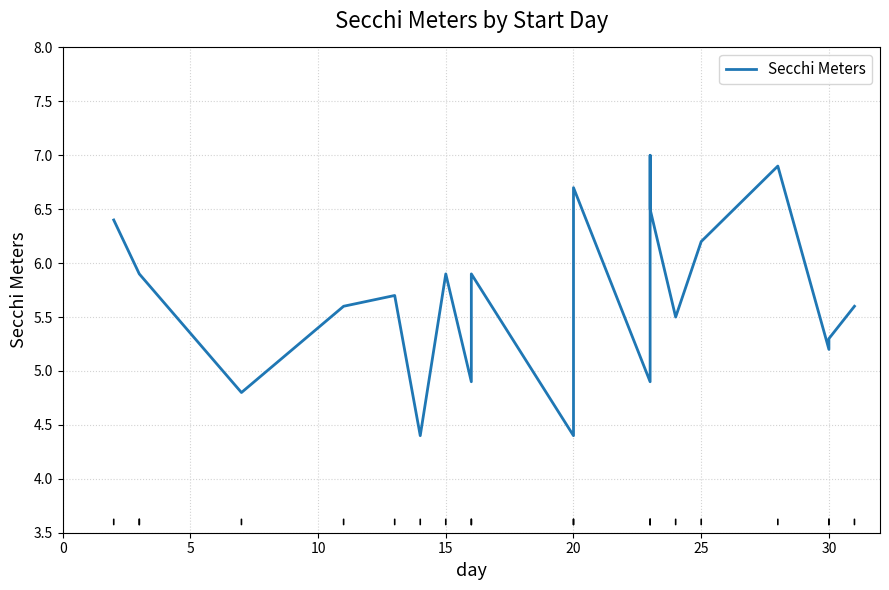

Approximately how many times larger is the value at 30 compared to 20?

0.8